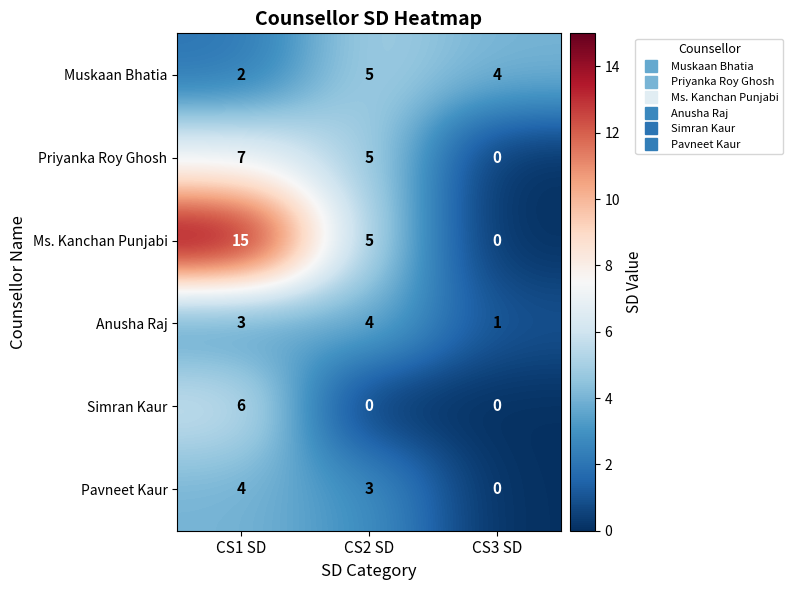

What is the sum of all Ms. Kanchan Punjabi values?

20